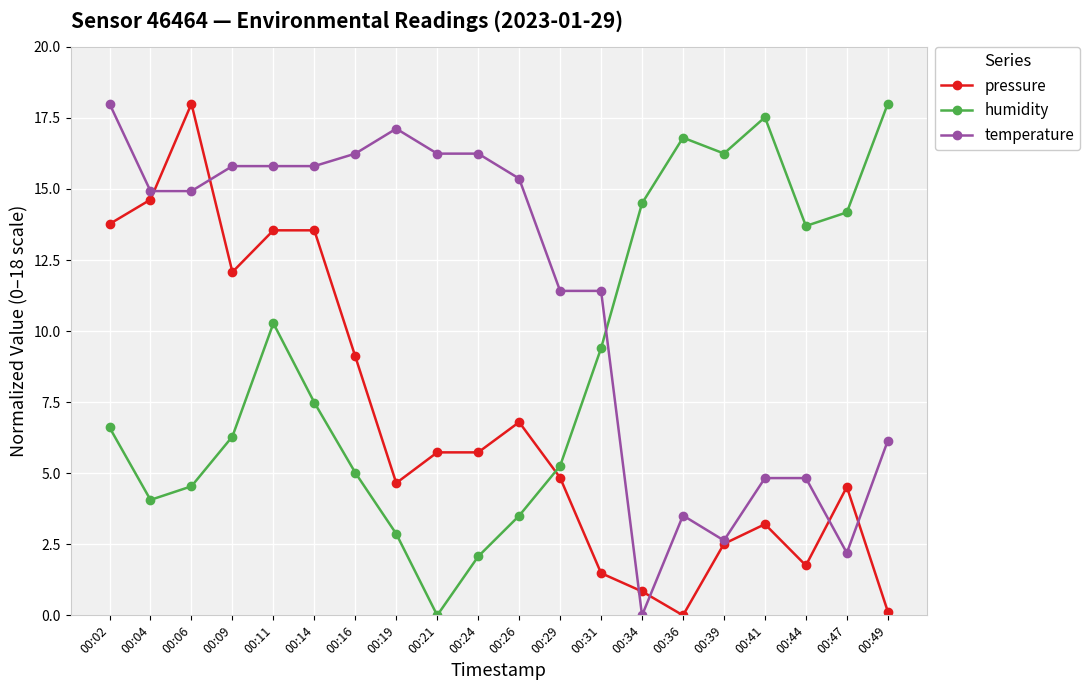

Rank the series by their average value, from lowest to highest.

pressure, humidity, temperature